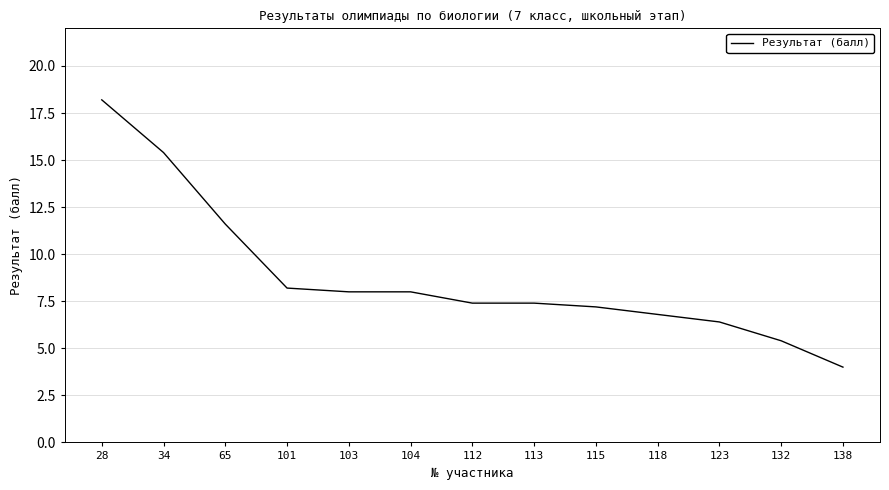

Is it true that the value at 103 is 10.9?

False